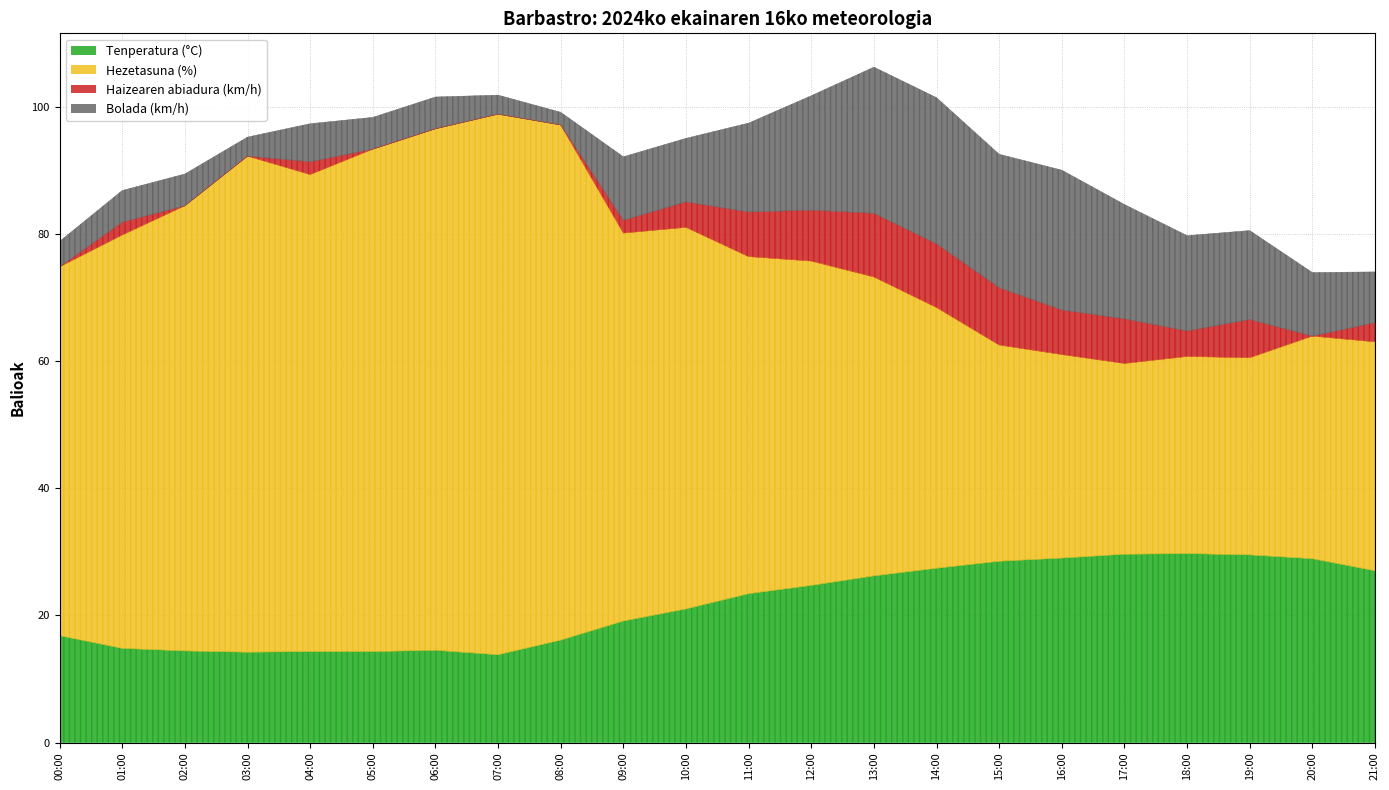

Reading right to left, list all the values displayed in this chart.

Tenperatura (°C): 27.0	28.9	29.5	29.7	29.6	29.0	28.5	27.4	26.2	24.7	23.4	21.0	19.1	16.1	13.8	14.5	14.3	14.3	14.2	14.4	14.8	16.8
Hezetasuna (%): 36.0	35.0	31.0	31.0	30.0	32.0	34.0	41.0	47.0	51.0	53.0	60.0	61.0	81.0	85.0	82.0	79.0	75.0	78.0	70.0	65.0	58.0
Haizearen abiadura (km/h): 3.0	0.0	6.0	4.0	7.0	7.0	9.0	10.0	10.0	8.0	7.0	4.0	2.0	0.0	0.0	0.0	0.0	2.0	0.0	0.0	2.0	0.0
Bolada (km/h): 8.0	10.0	14.0	15.0	18.0	22.0	21.0	23.0	23.0	18.0	14.0	10.0	10.0	2.0	3.0	5.0	5.0	6.0	3.0	5.0	5.0	4.0